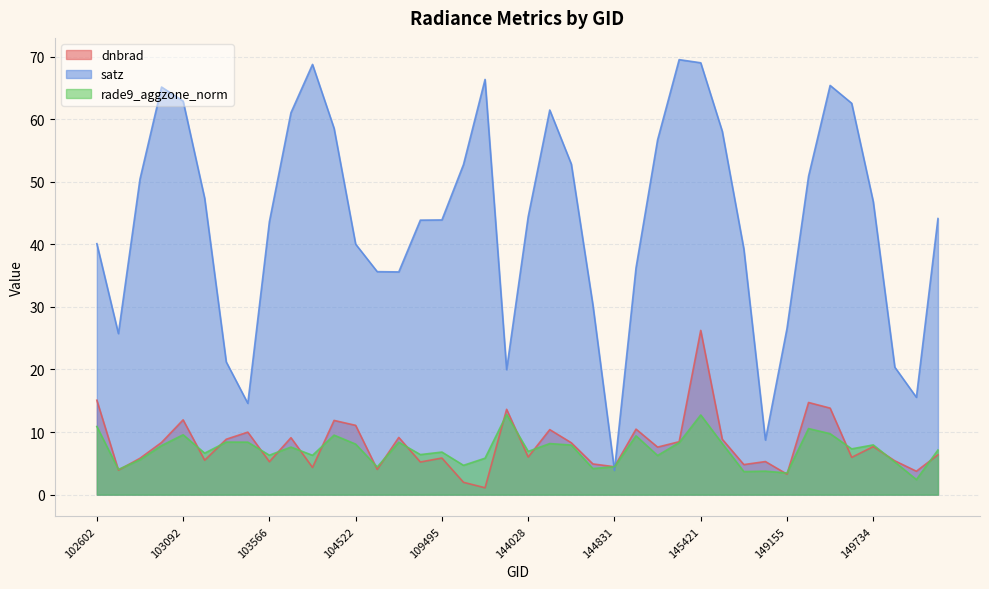

Which series changed the most between 103330 and 150107?

rade9_aggzone_norm